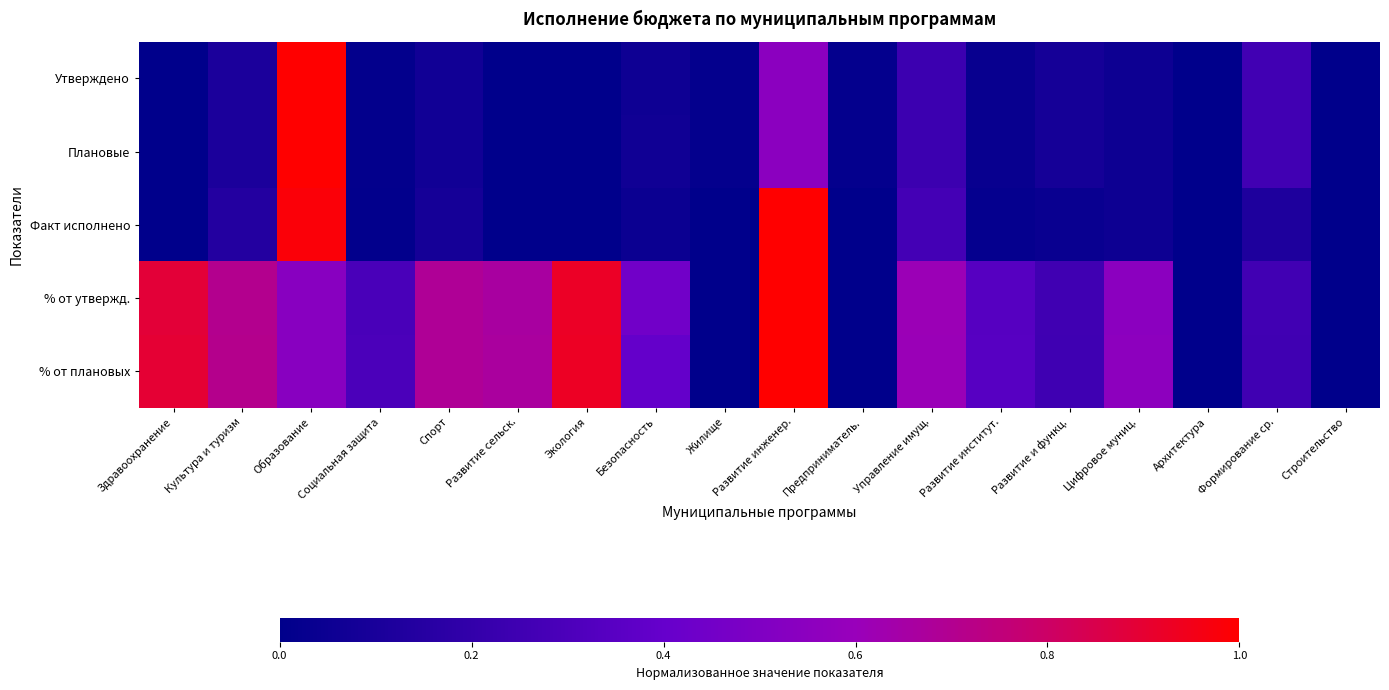

Reading left to right, list all the values displayed in this chart.

Утверждено: Здравоохранение=0.0	Культура и туризм=0.1	Образование=1.0	Социальная защита=0.0	Спорт=0.1	Развитие сельск.=0.0	Экология=0.0	Безопасность=0.1	Жилище=0.0	Развитие инженер.=0.5	Предприниматель.=0.0	Управление имущ.=0.2	Развитие институт.=0.0	Развитие и функц.=0.1	Цифровое муниц.=0.1	Архитектура=0.0	Формирование ср.=0.3	Строительство=0.0
Плановые: Здравоохранение=0.0	Культура и туризм=0.1	Образование=1.0	Социальная защита=0.0	Спорт=0.1	Развитие сельск.=0.0	Экология=0.0	Безопасность=0.1	Жилище=0.0	Развитие инженер.=0.5	Предприниматель.=0.0	Управление имущ.=0.2	Развитие институт.=0.0	Развитие и функц.=0.1	Цифровое муниц.=0.1	Архитектура=0.0	Формирование ср.=0.3	Строительство=0.0
Факт исполнено: Здравоохранение=0.0	Культура и туризм=0.1	Образование=1.0	Социальная защита=0.0	Спорт=0.1	Развитие сельск.=0.0	Экология=0.0	Безопасность=0.0	Жилище=0.0	Развитие инженер.=1.0	Предприниматель.=0.0	Управление имущ.=0.3	Развитие институт.=0.0	Развитие и функц.=0.0	Цифровое муниц.=0.1	Архитектура=0.0	Формирование ср.=0.1	Строительство=0.0
% от утвержд.: Здравоохранение=0.9	Культура и туризм=0.7	Образование=0.5	Социальная защита=0.3	Спорт=0.7	Развитие сельск.=0.7	Экология=0.9	Безопасность=0.4	Жилище=0.0	Развитие инженер.=1.0	Предприниматель.=0.0	Управление имущ.=0.6	Развитие институт.=0.3	Развитие и функц.=0.3	Цифровое муниц.=0.5	Архитектура=0.0	Формирование ср.=0.3	Строительство=0.0
% от плановых: Здравоохранение=0.9	Культура и туризм=0.7	Образование=0.5	Социальная защита=0.3	Спорт=0.7	Развитие сельск.=0.7	Экология=0.9	Безопасность=0.4	Жилище=0.0	Развитие инженер.=1.0	Предприниматель.=0.0	Управление имущ.=0.6	Развитие институт.=0.3	Развитие и функц.=0.2	Цифровое муниц.=0.6	Архитектура=0.0	Формирование ср.=0.3	Строительство=0.0